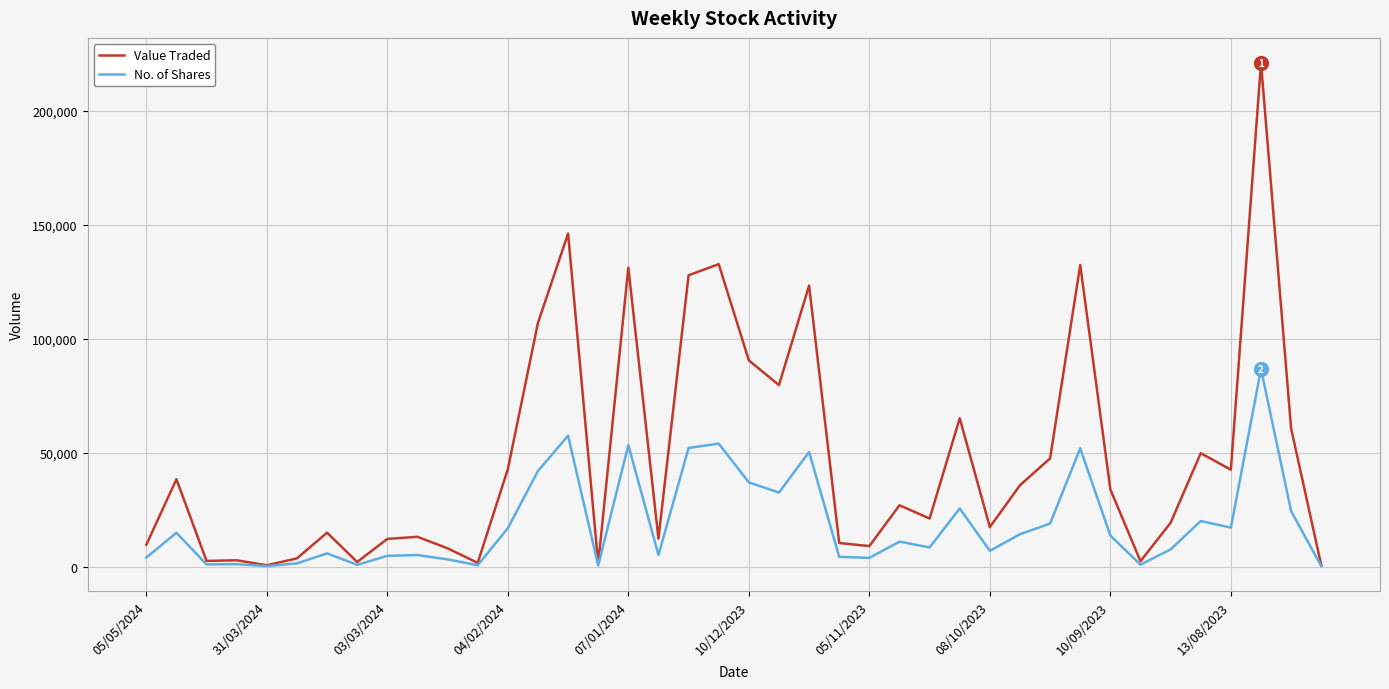

Which series has the largest total across all categories?

Value Traded